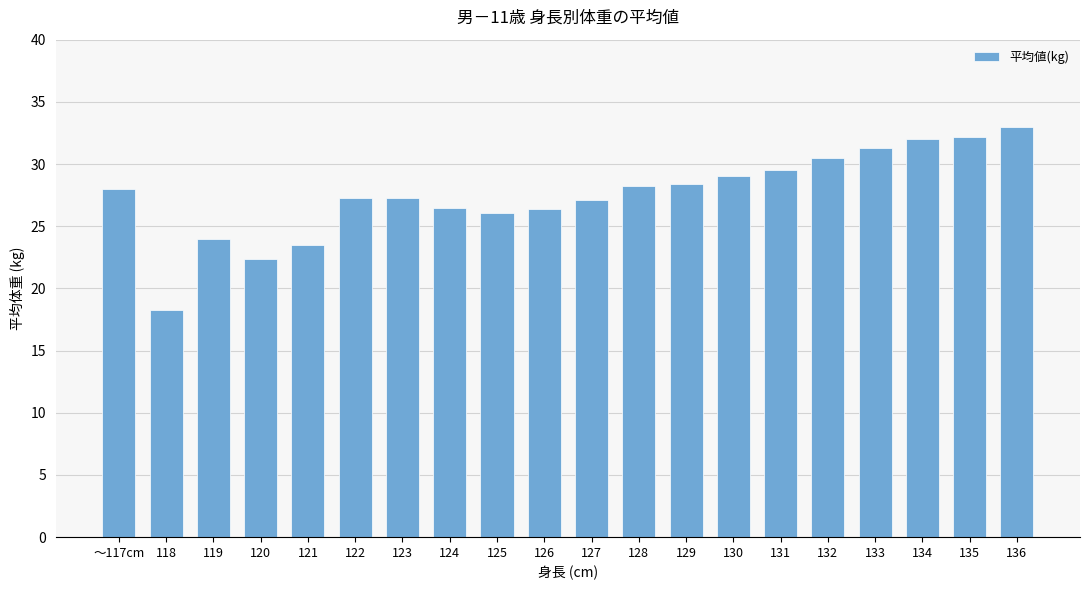

What is the difference between the values at 120 and 130?

6.6